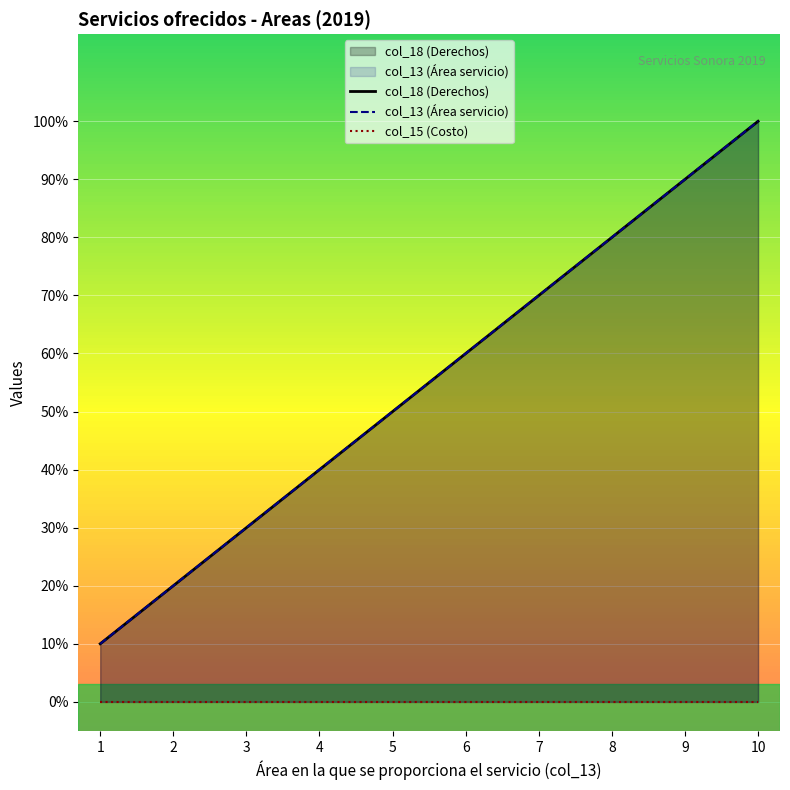

At how many categories does at least one series exceed 3?

7